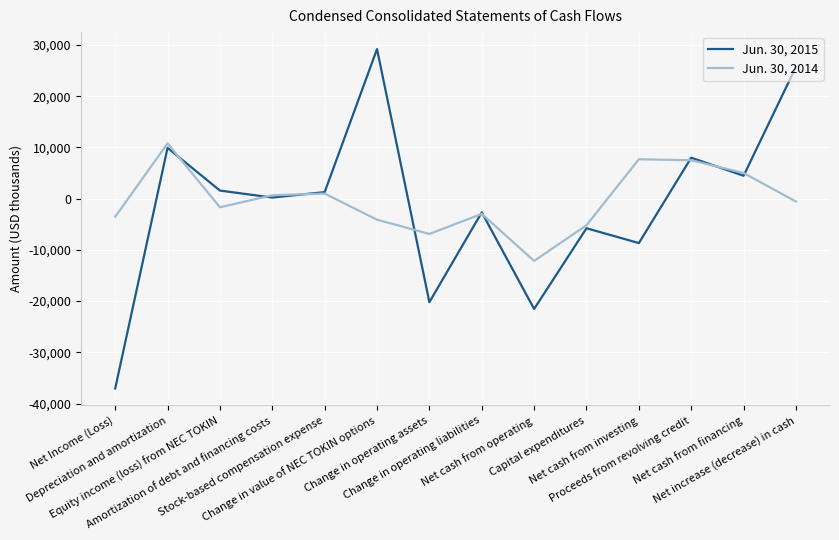

What is the sum of the Jun. 30, 2015 values at Capital expenditures and Change in value of NEC TOKIN options?

23427